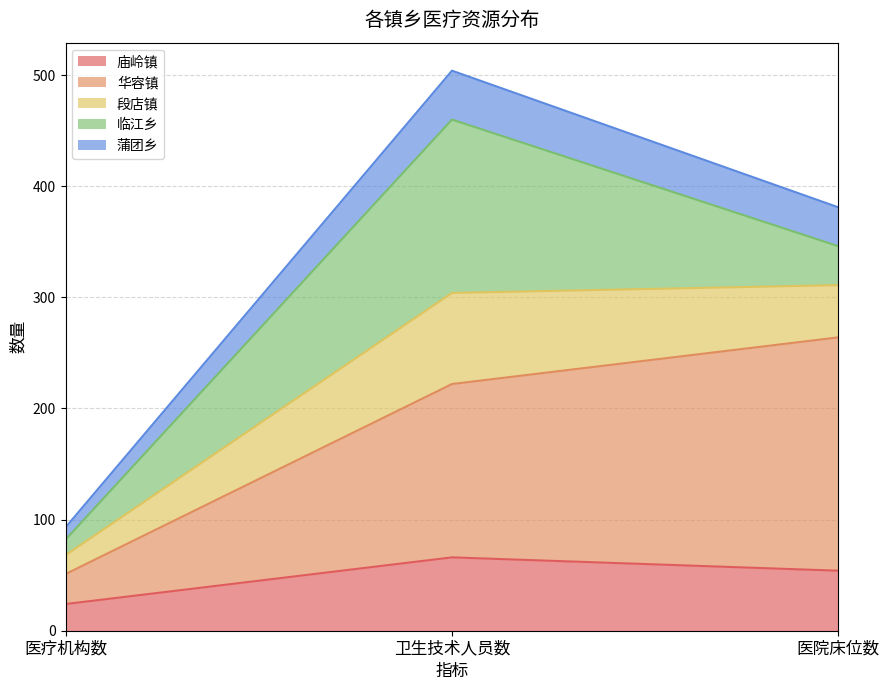

Which category has the highest value in the 庙岭镇 series?

卫生技术人员数